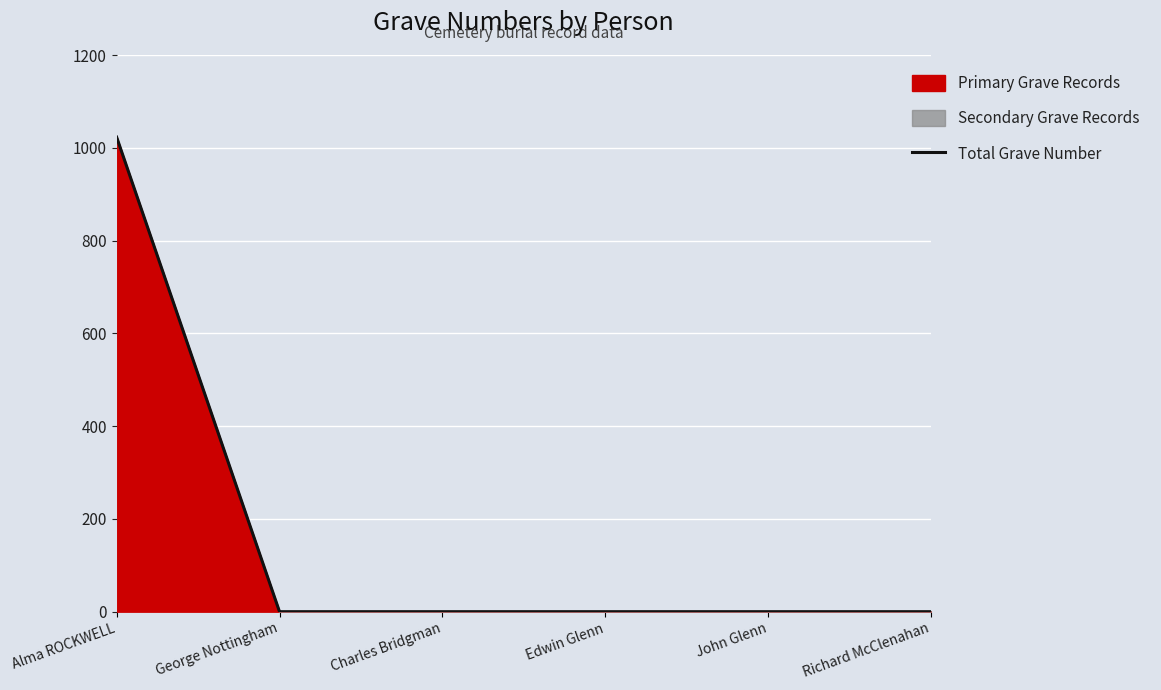

The chart shows a value of 1023 at Alma ROCKWELL. True or false?

True